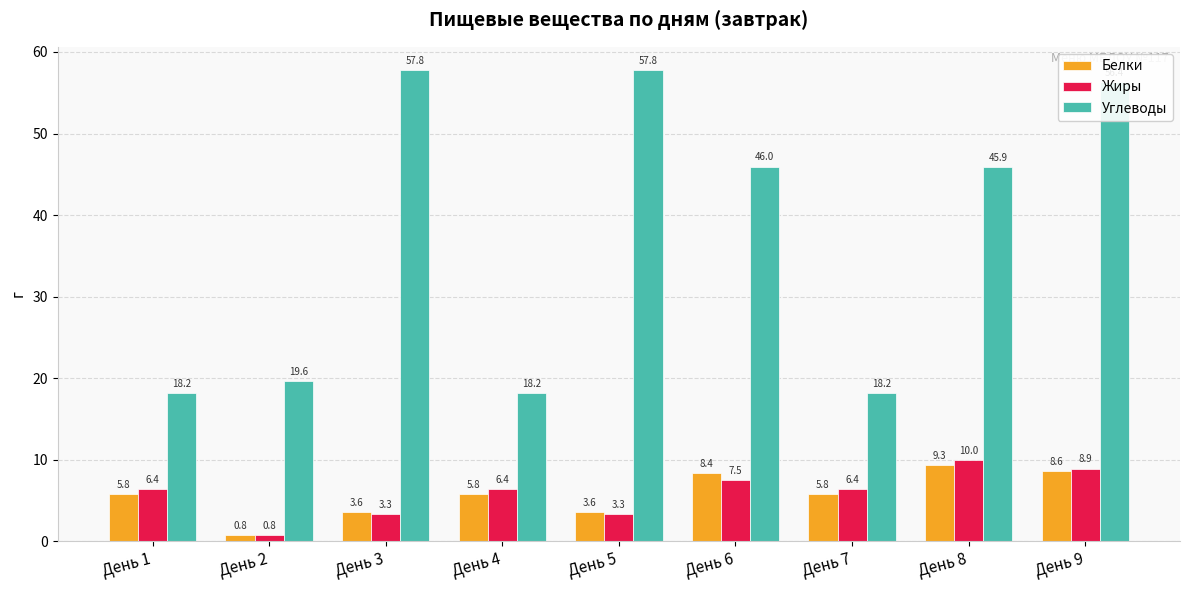

Rank the series by their maximum value, from highest to lowest.

Углеводы, Жиры, Белки